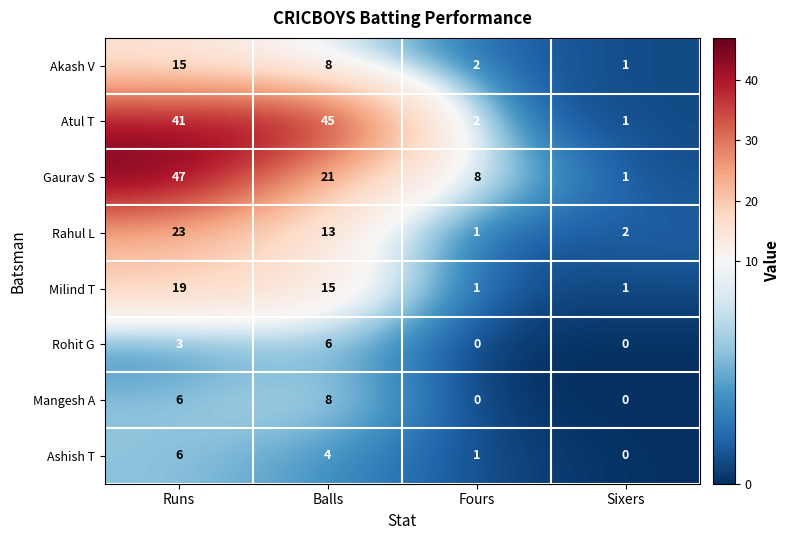

What is the sum of the Rohit G values at Balls and Runs?

9